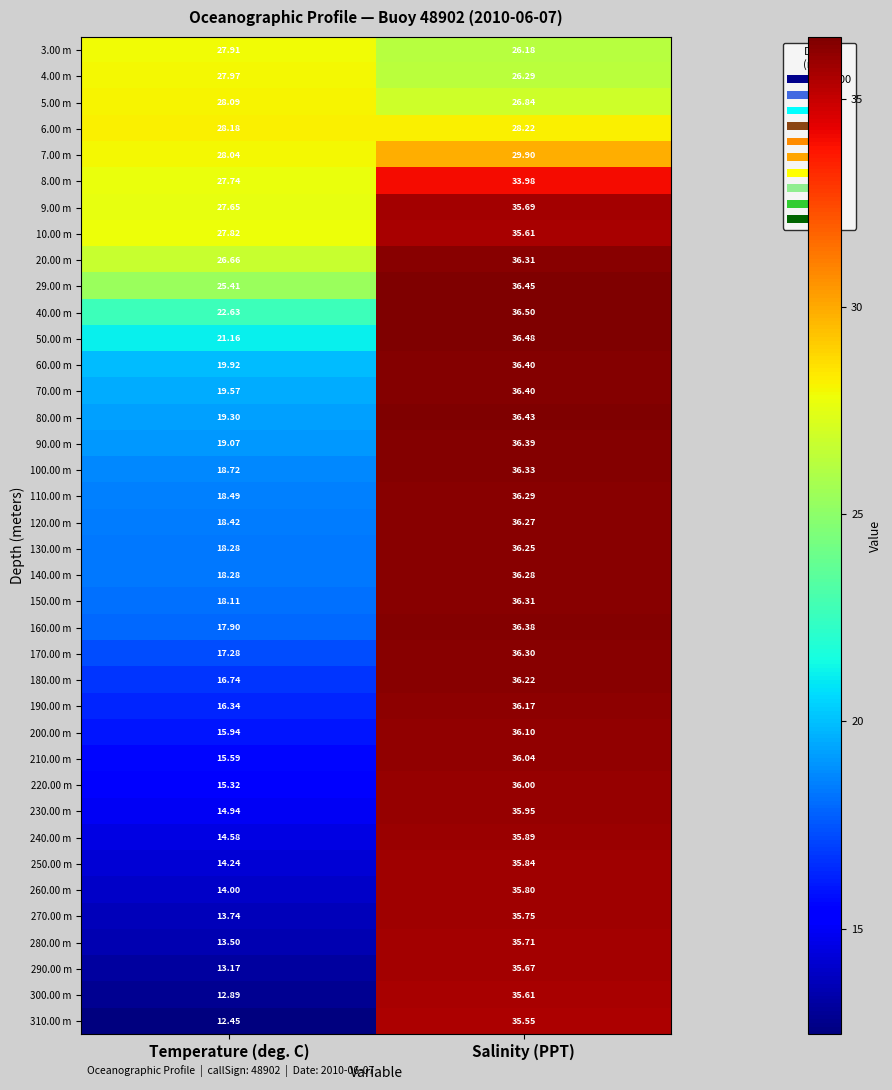

Which series has the largest total across all categories?

10.00 m